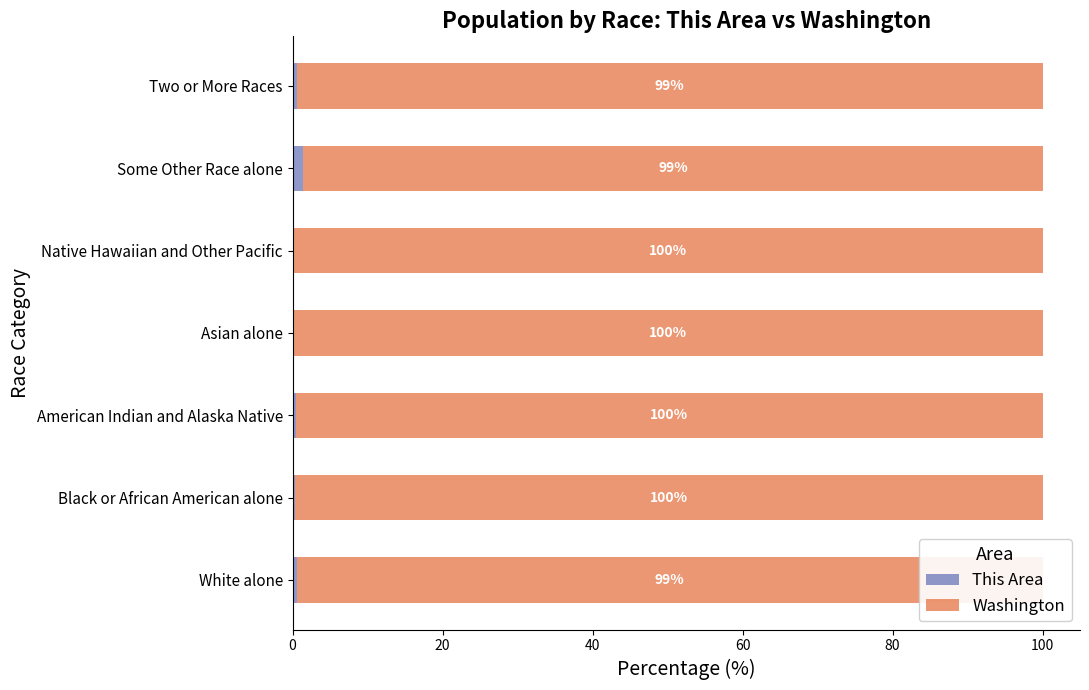

What is the total value across all series at Native Hawaiian and Other Pacific?

100.0